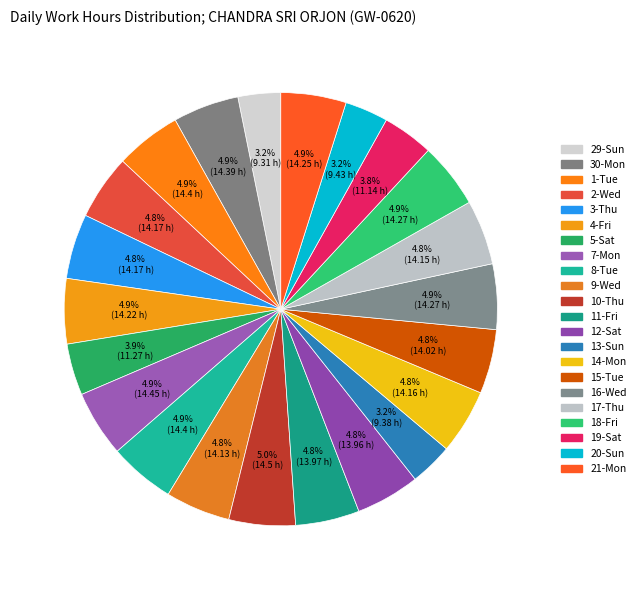

Which category has the biggest portion of the pie?

10-Thu